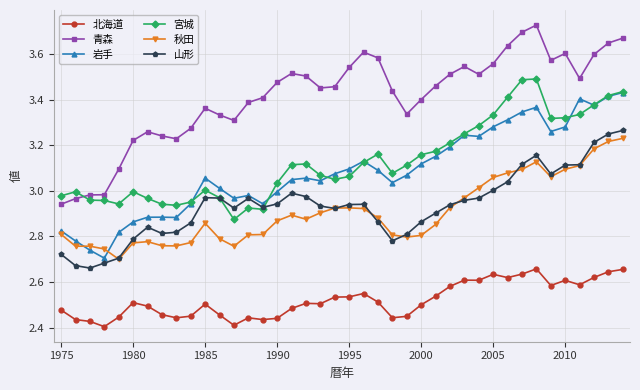

At how many categories does at least one series exceed 2?

40